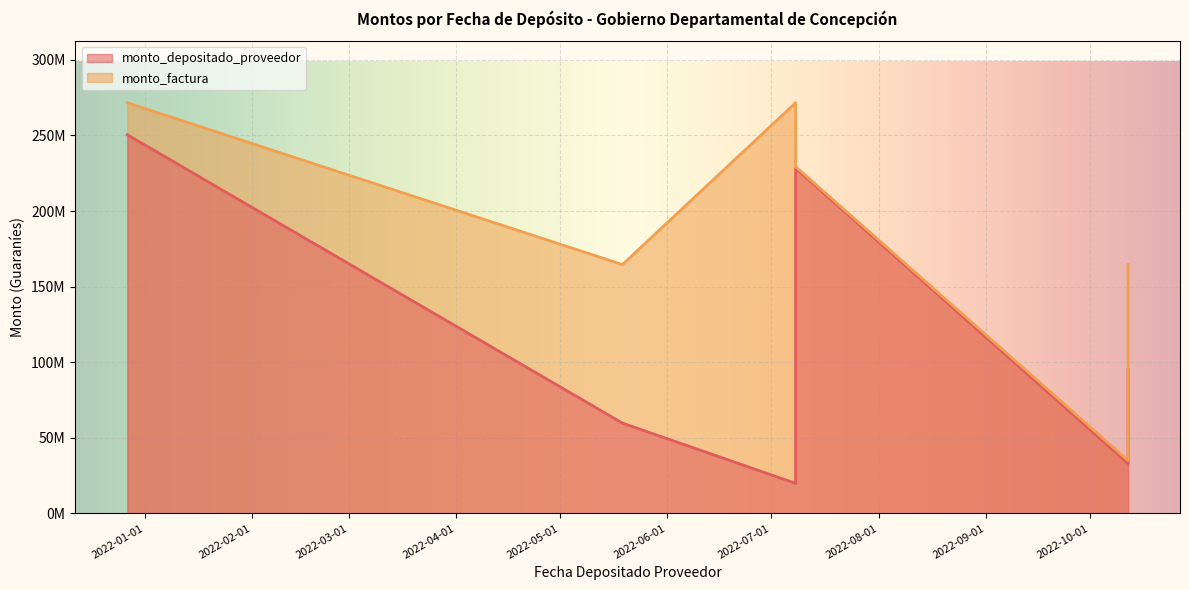

What are all the series names shown in the legend?

monto_depositado_proveedor, monto_factura